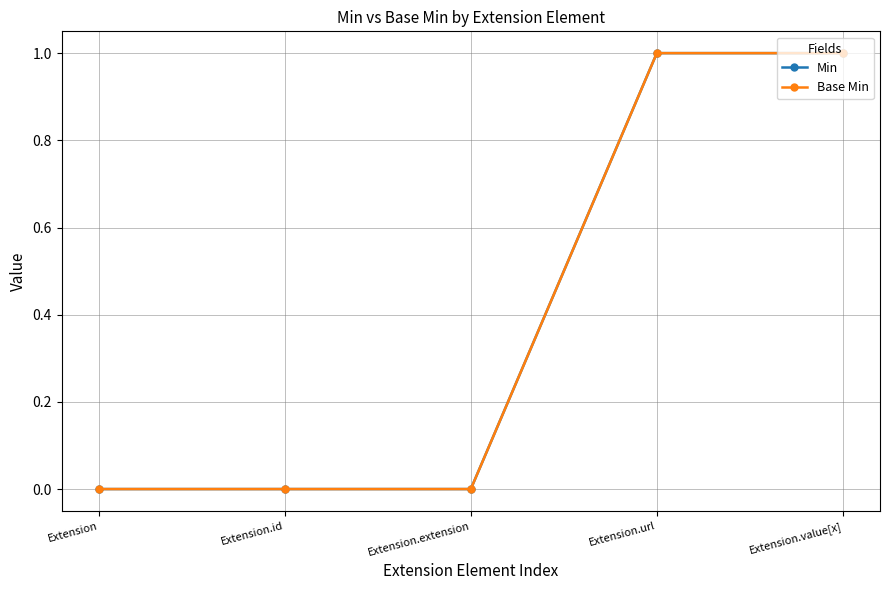

Where is Min nearest to the value 0?

Extension